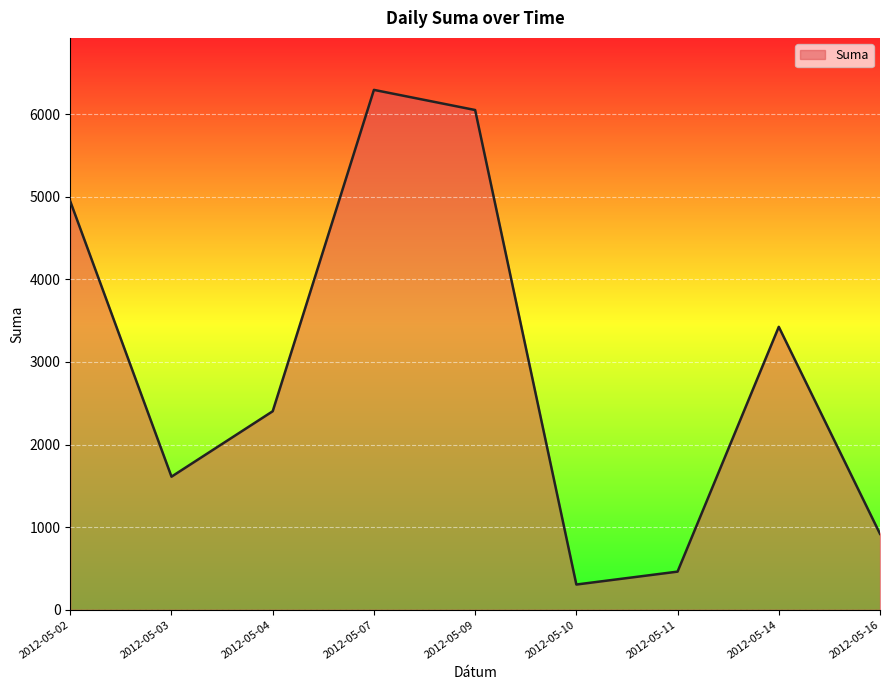

What is the minimum value shown in the chart?

305.6